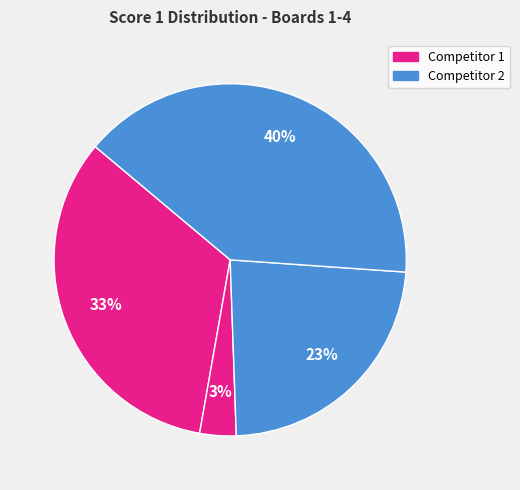

Count the number of slices in the pie.

4